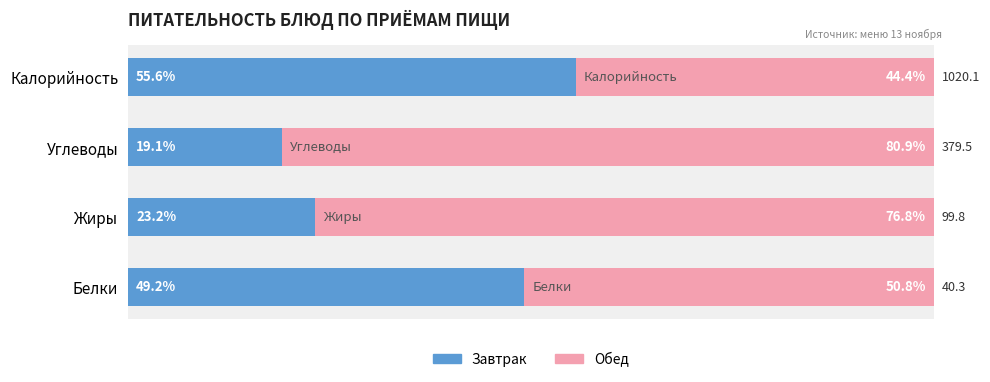

List the labels in order of Завтрак value, smallest first.

Углеводы, Жиры, Белки, Калорийность